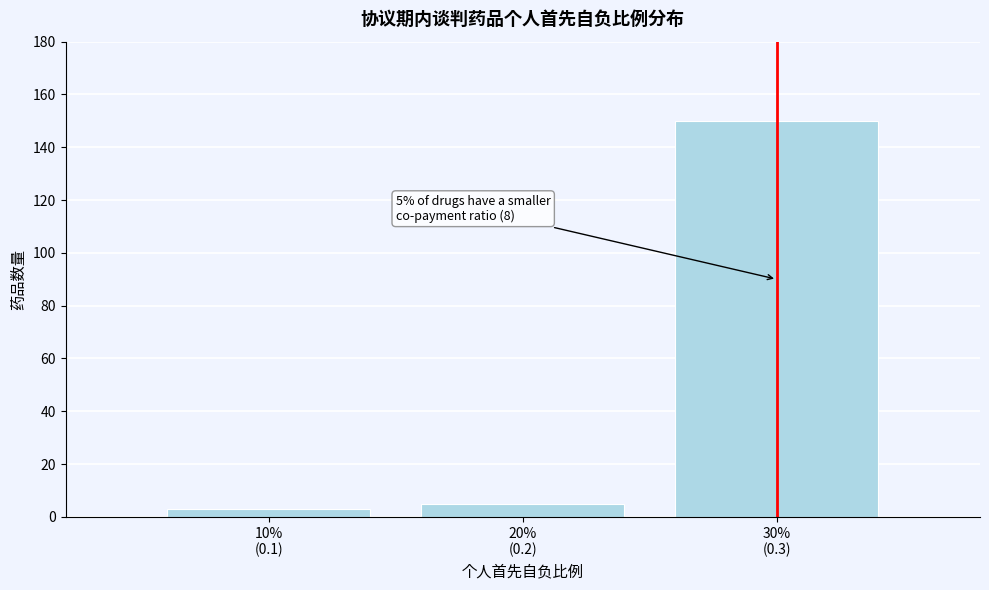

Reading right to left, list all the values displayed in this chart.

150	5	3